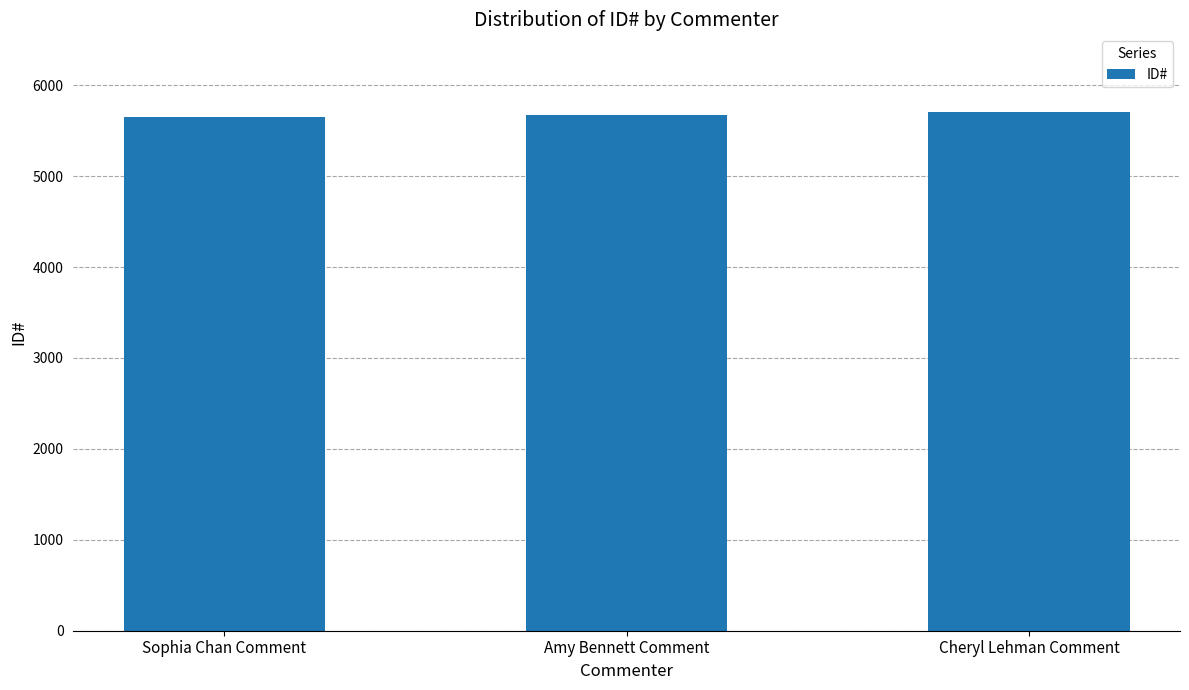

What is the ratio of the value at Sophia Chan Comment to the value at Amy Bennett Comment?

1.0